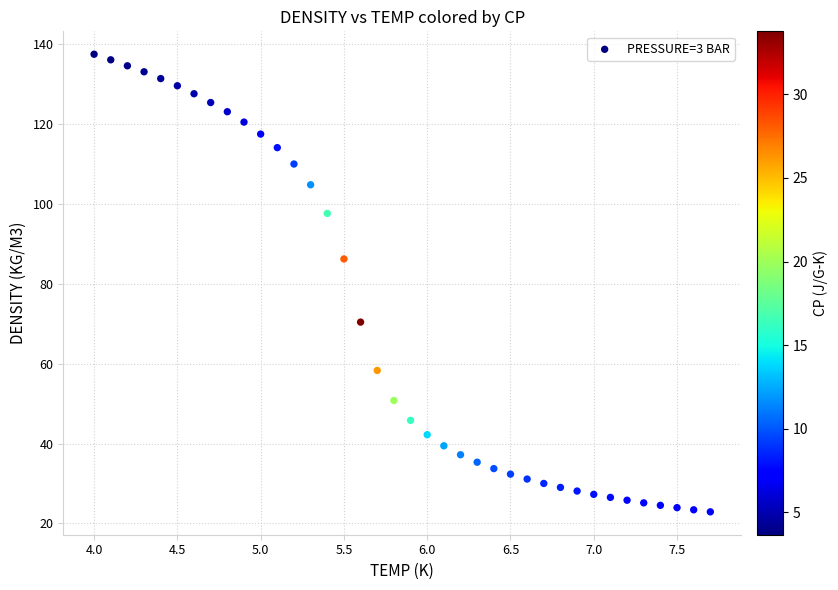

What Y value in the scatter plot is closest to 80?

86.2